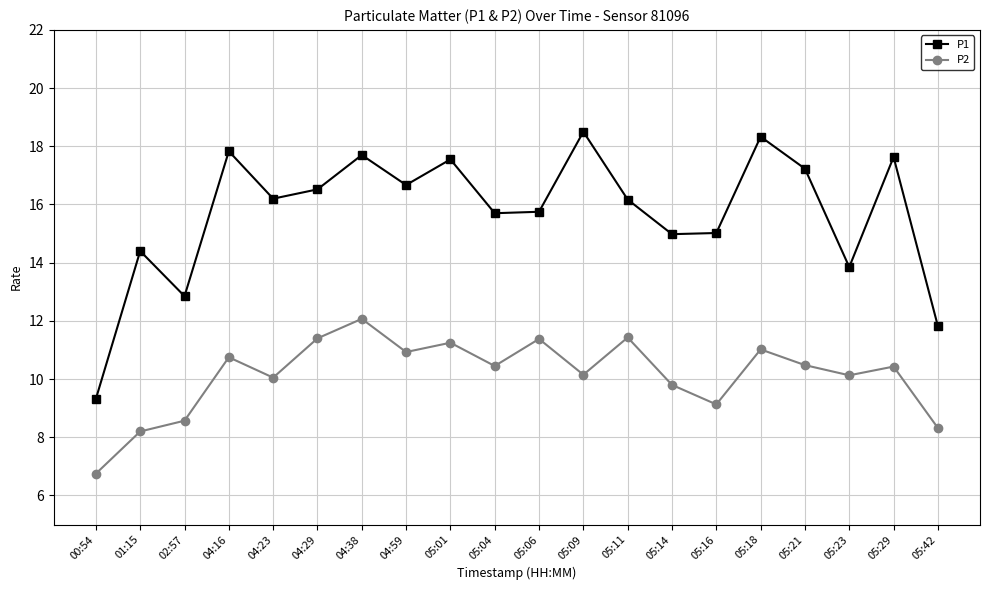

Does the chart have visible grid lines?

Yes